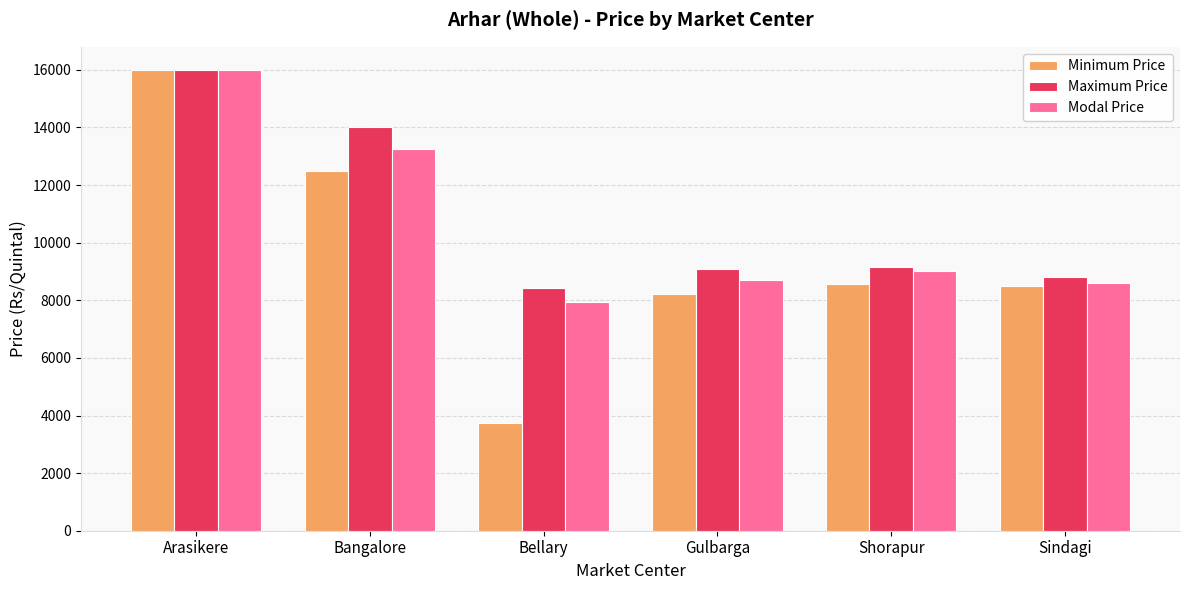

Reading left to right, transcribe all the data shown in this chart.

Minimum Price: Arasikere=16000	Bangalore=12500	Bellary=3733	Gulbarga=8201	Shorapur=8568	Sindagi=8500
Maximum Price: Arasikere=16000	Bangalore=14000	Bellary=8429	Gulbarga=9100	Shorapur=9170	Sindagi=8800
Modal Price: Arasikere=16000	Bangalore=13250	Bellary=7931	Gulbarga=8707	Shorapur=9003	Sindagi=8600